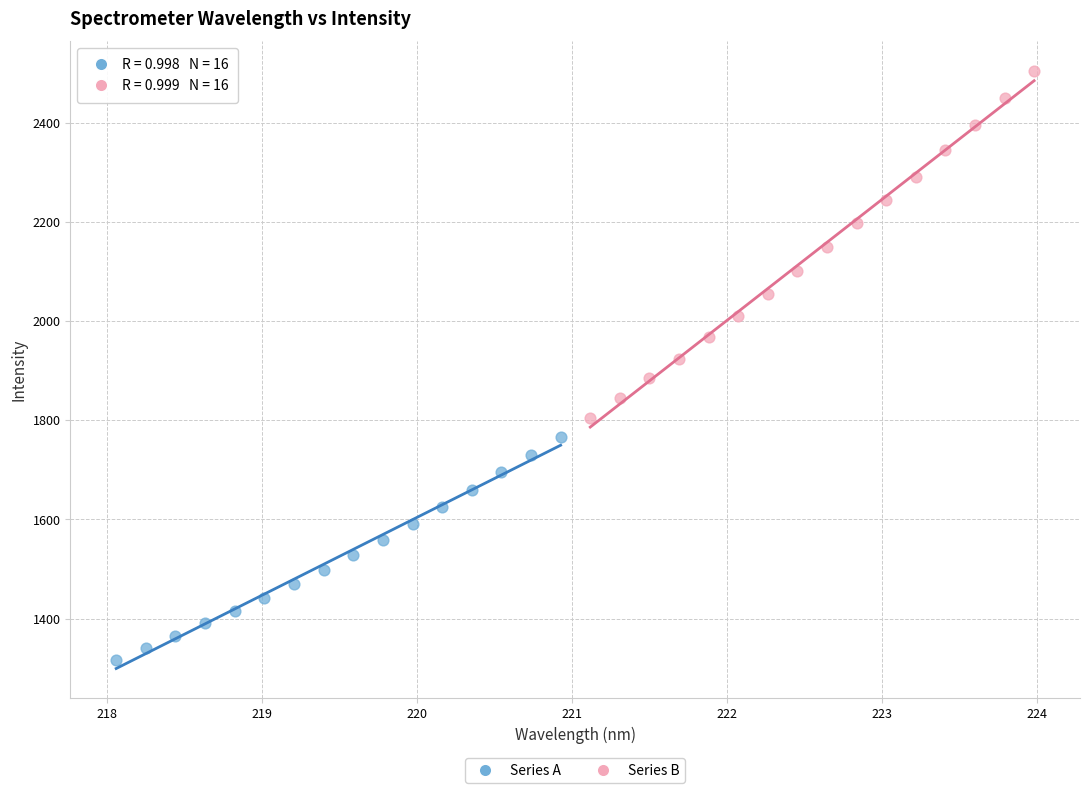

Which series contains the lowest Y value?

Series A